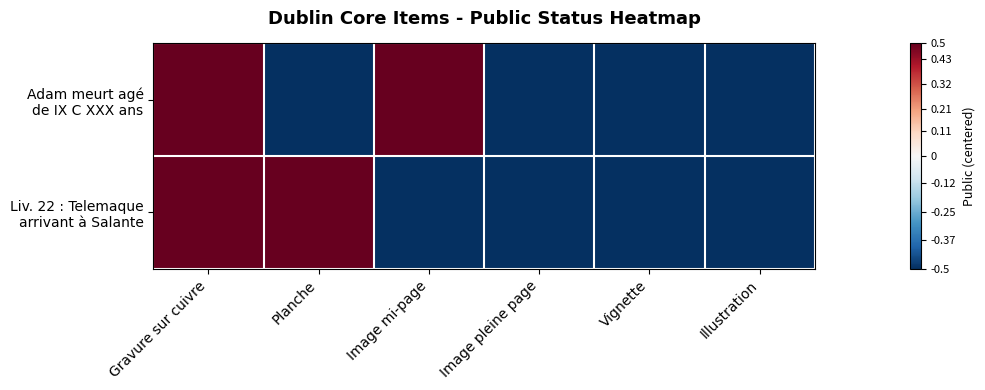

How many categories are shown in the chart?

6